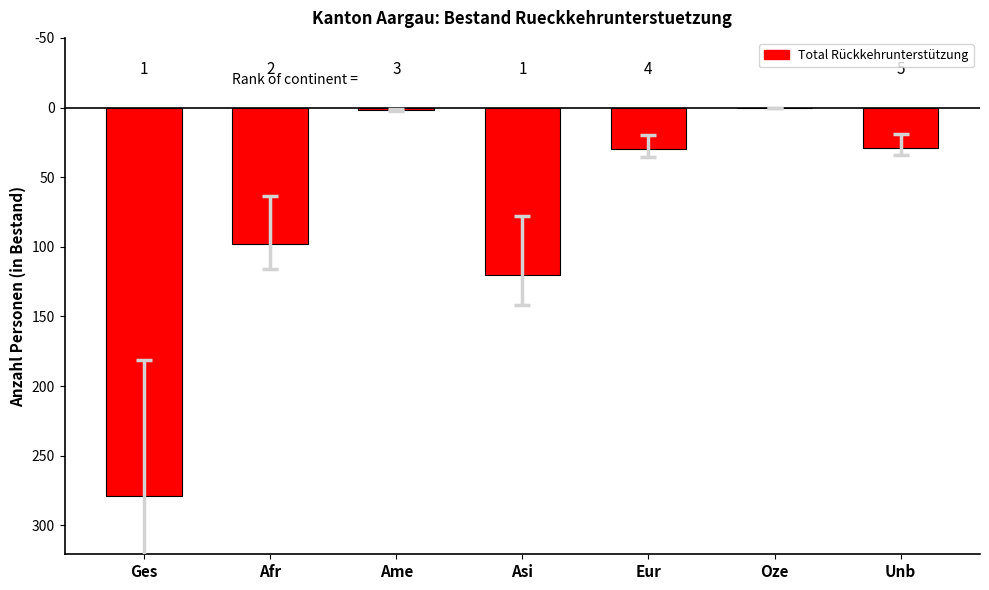

What is the change in value from Ges to Afr?

-181